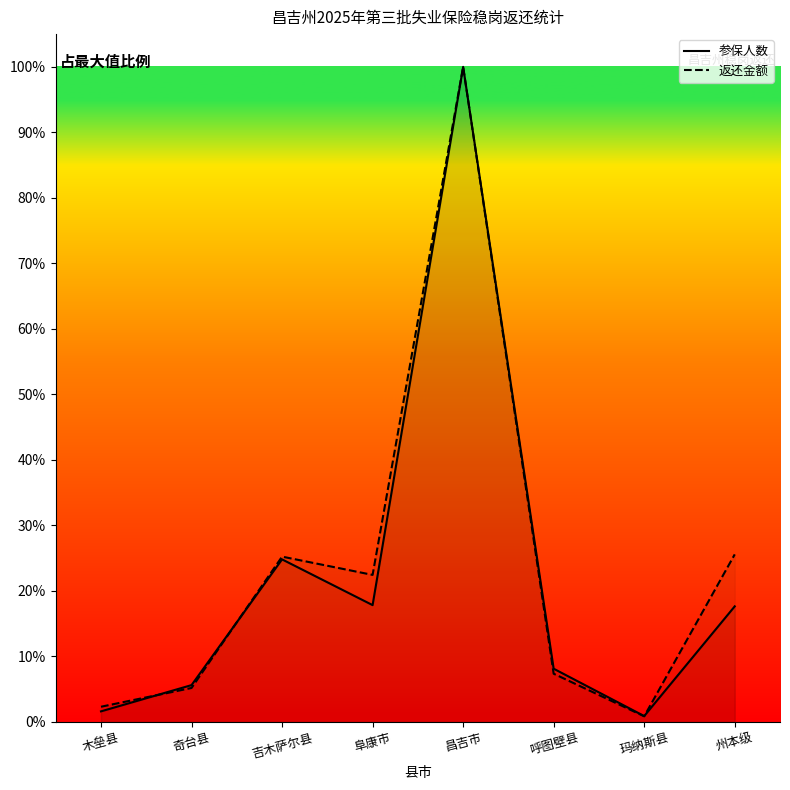

True or false: 返还金额 and 参保人数 intersect in this chart.

True